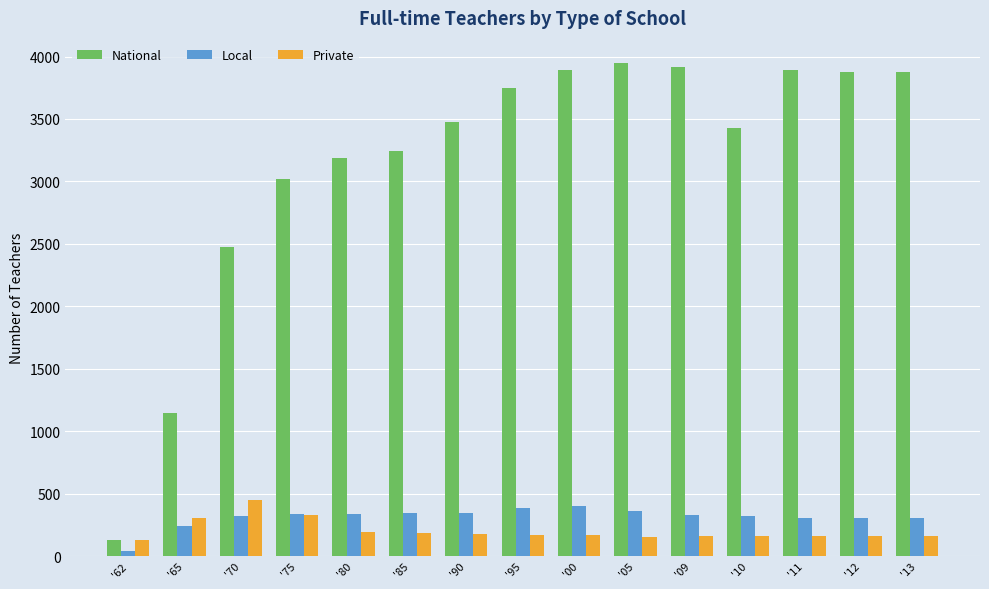

How many data points in Local are less than 326?

7